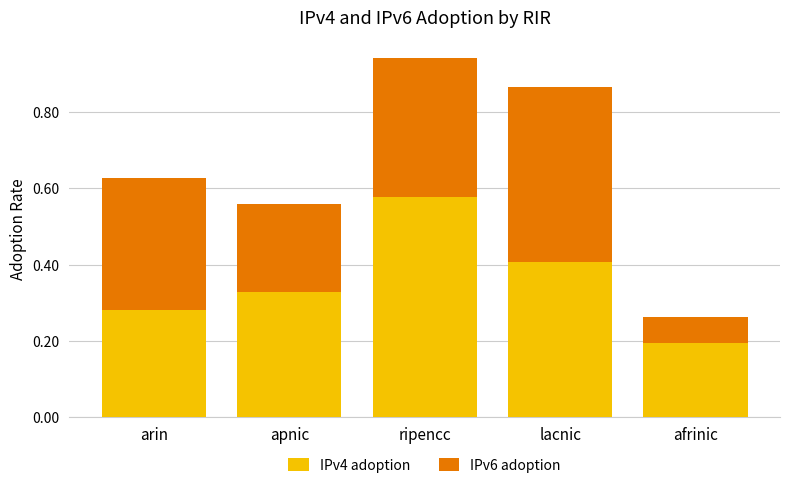

Which category has the highest value in the IPv4 adoption series?

ripencc